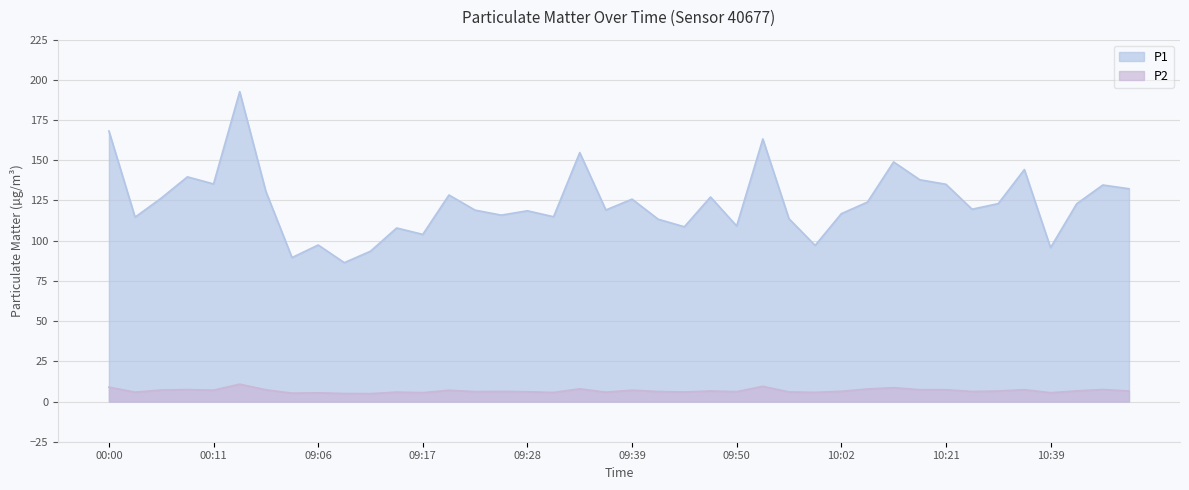

The P2 series shows 7.8 at 10:05. True or false?

True